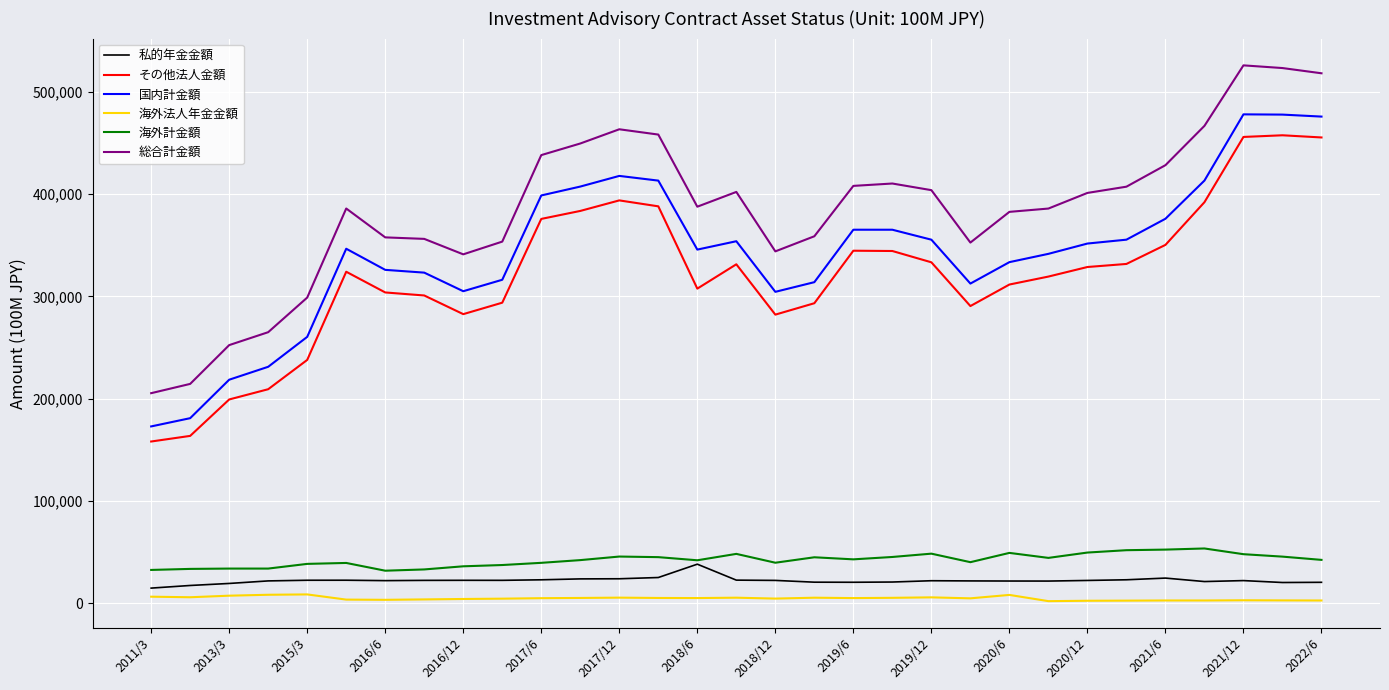

Which series has the largest range (max minus min)?

総合計金額